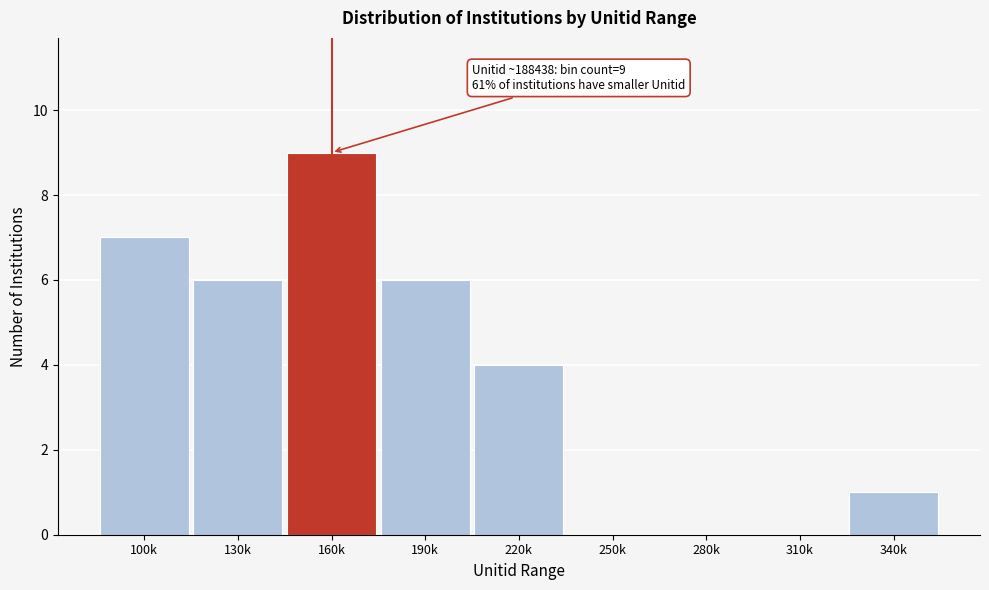

Reading right to left, transcribe all the data shown in this chart.

340k=1	310k=0	280k=0	250k=0	220k=4	190k=6	160k=9	130k=6	100k=7